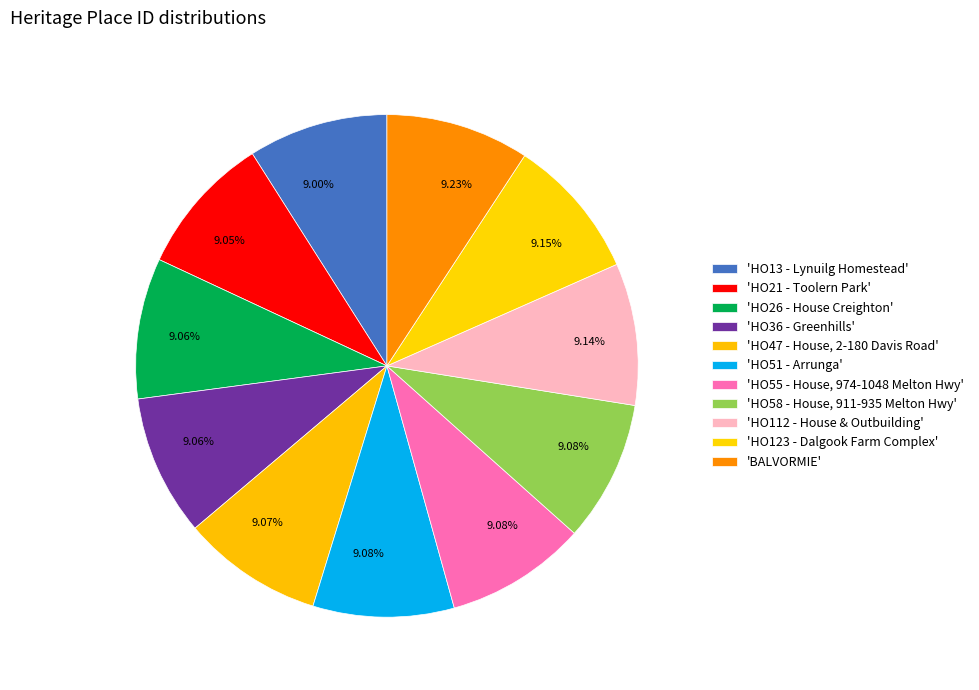

What is the smallest slice in the pie chart?

HO13 - Lynuilg Homestead